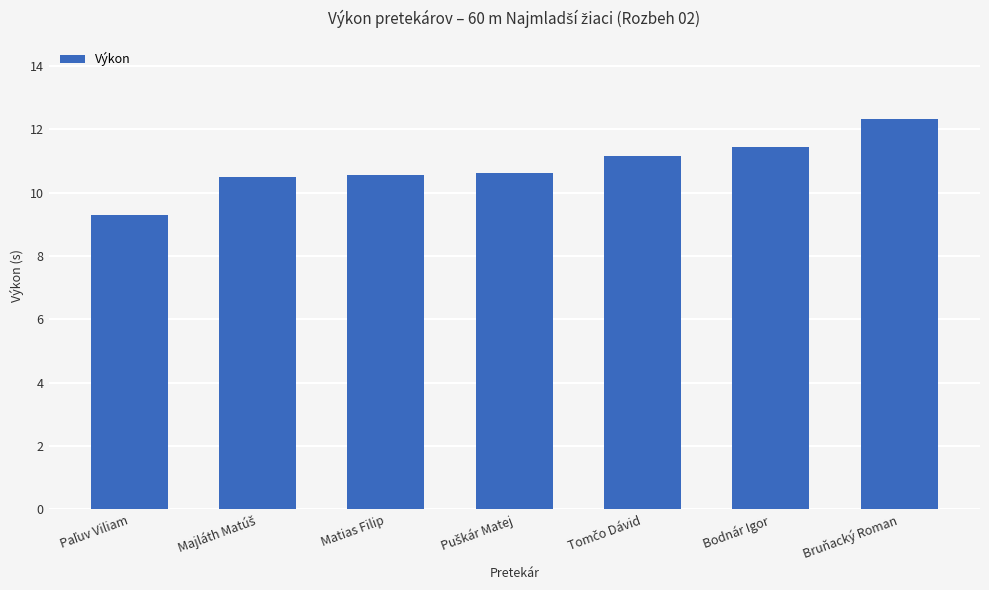

How many values are below 10?

1